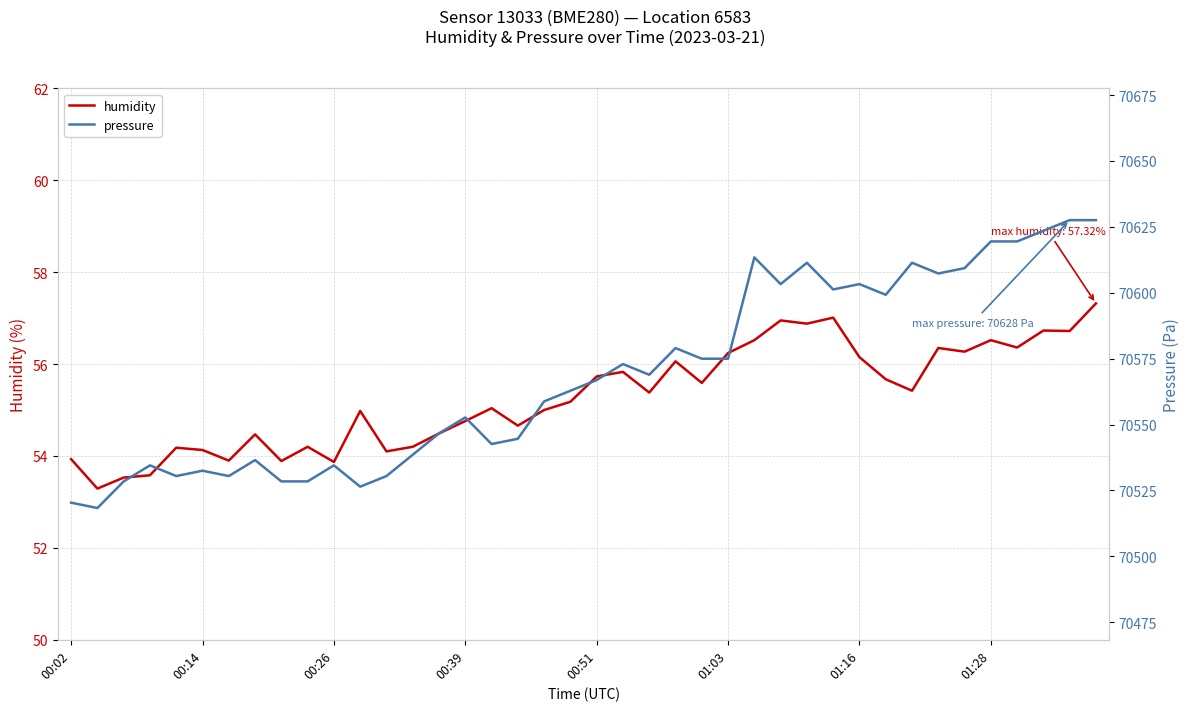

Is it true that humidity equals 28.2 at 01:16?

False